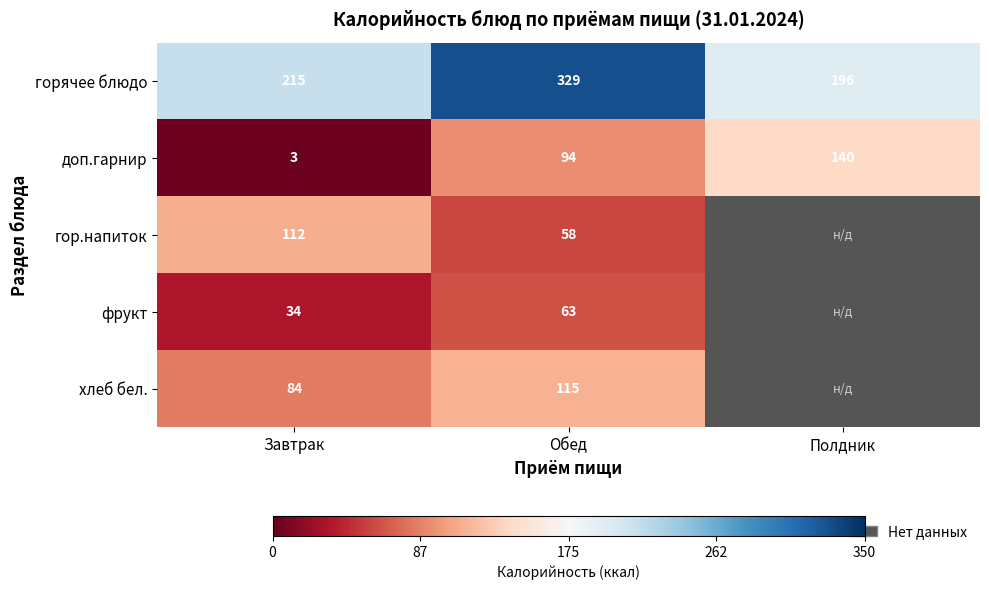

What is the difference between the горячее блюдо values at Обед and Полдник?

133